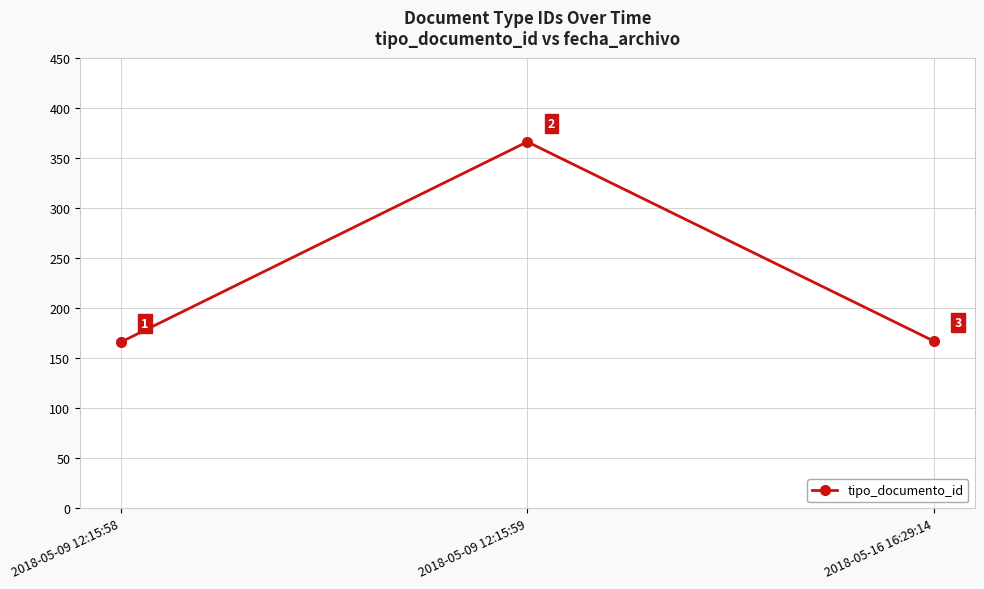

The value at 2018-05-16 16:29:14 is 266. True or false?

False